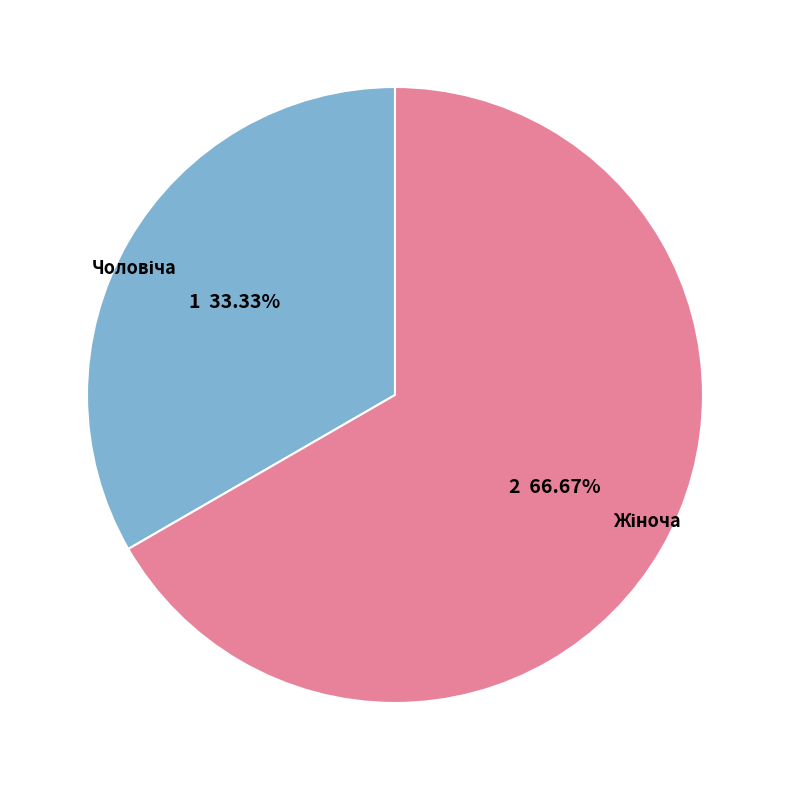

Is there any slice that represents more than half of the pie?

Yes